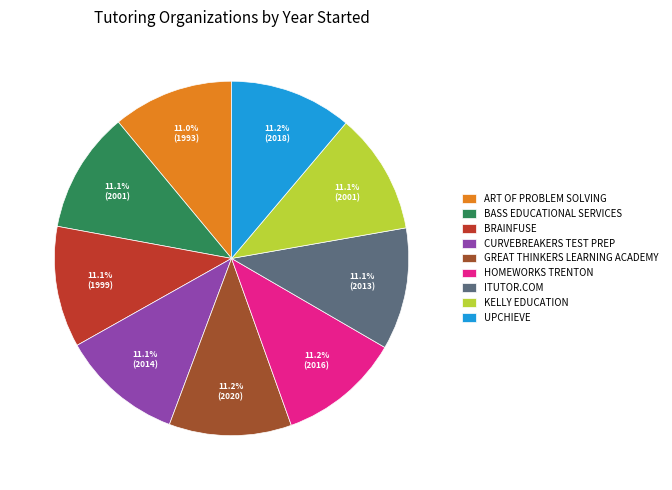

Approximately how many times larger is the value at BRAINFUSE compared to GREAT THINKERS LEARNING ACADEMY?

1.0